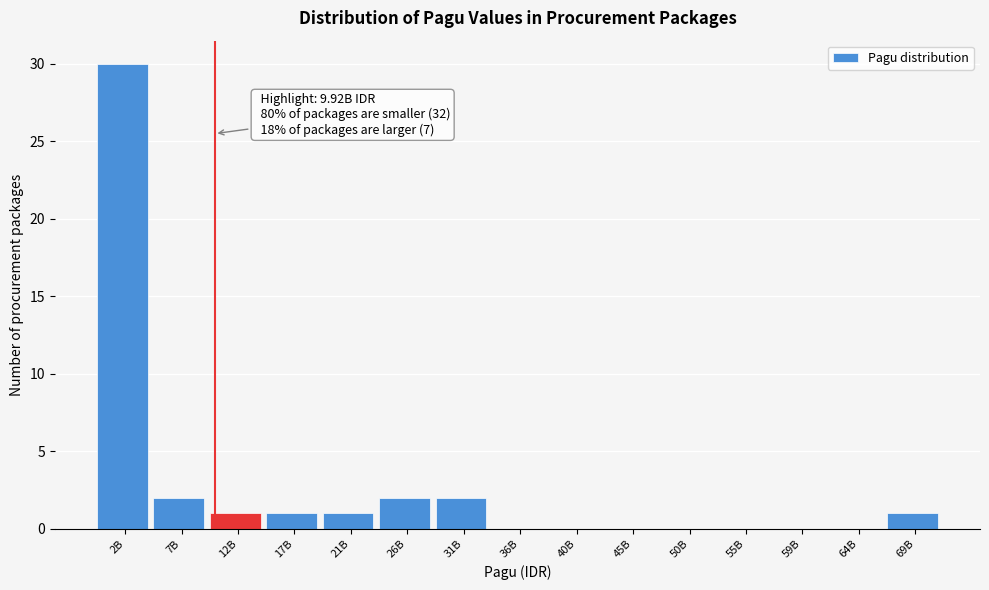

Reading left to right, list all the values displayed in this chart.

2B=30	7B=2	12B=1	17B=1	21B=1	26B=2	31B=2	36B=0	40B=0	45B=0	50B=0	55B=0	59B=0	64B=0	69B=1